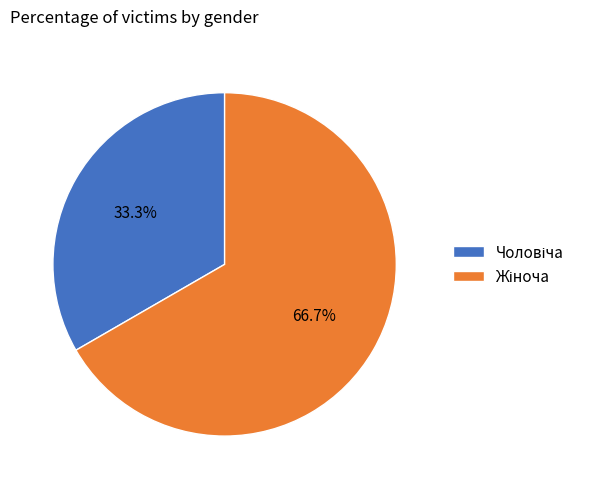

Does any single category account for the majority?

Yes